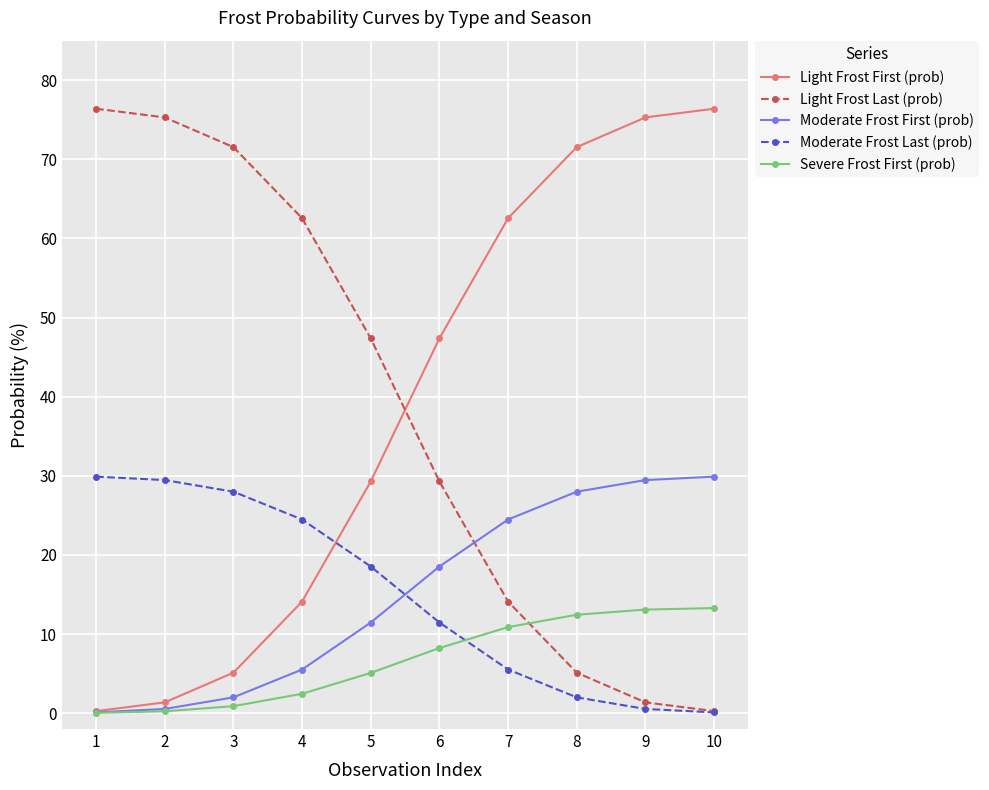

How many times do Light Frost Last (prob) and Severe Frost First (prob) cross each other?

1